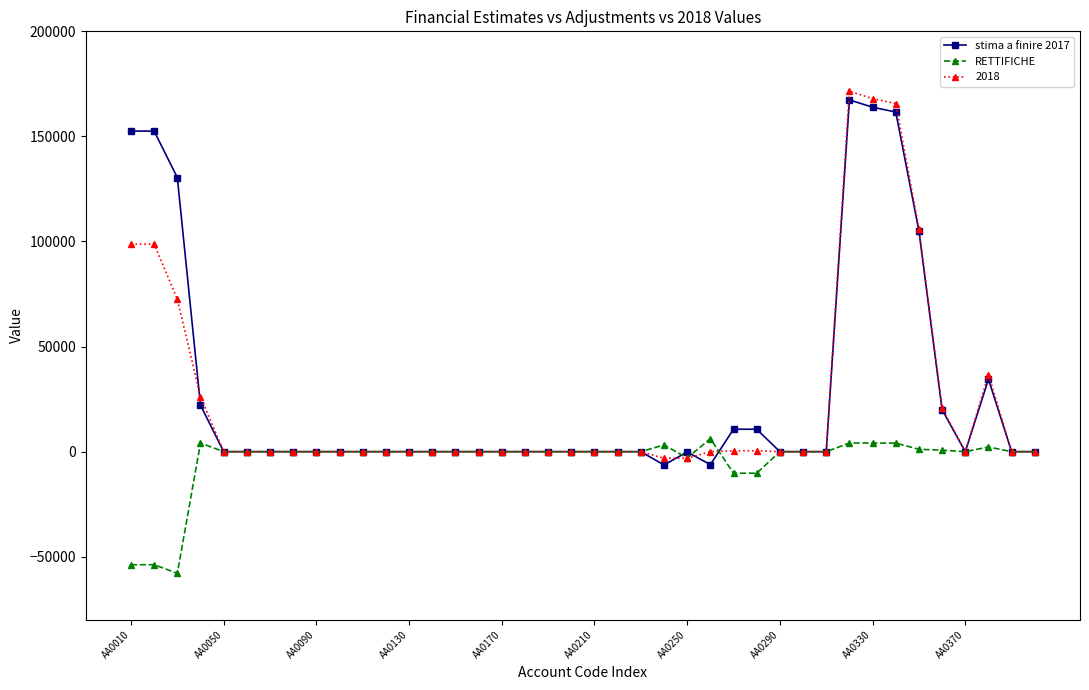

How many categories are shown in the chart?

40